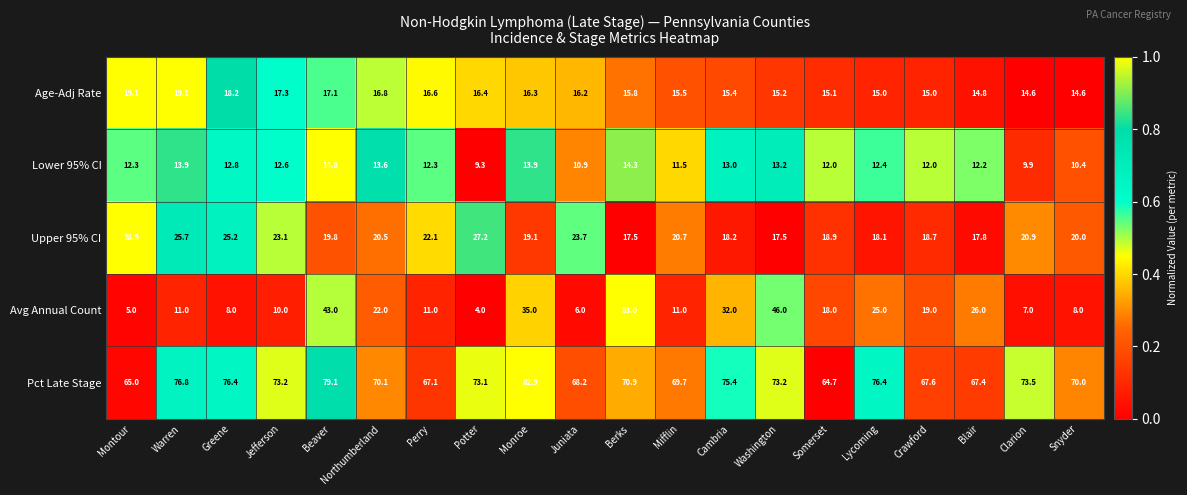

What is the difference between the highest and lowest values at Mifflin?

58.7